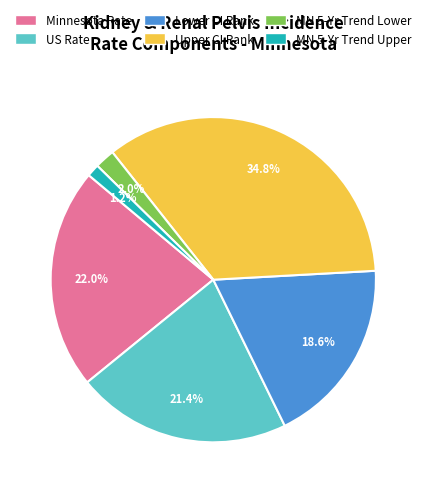

What is the smallest slice in the pie chart?

MN 5-Yr Trend Upper